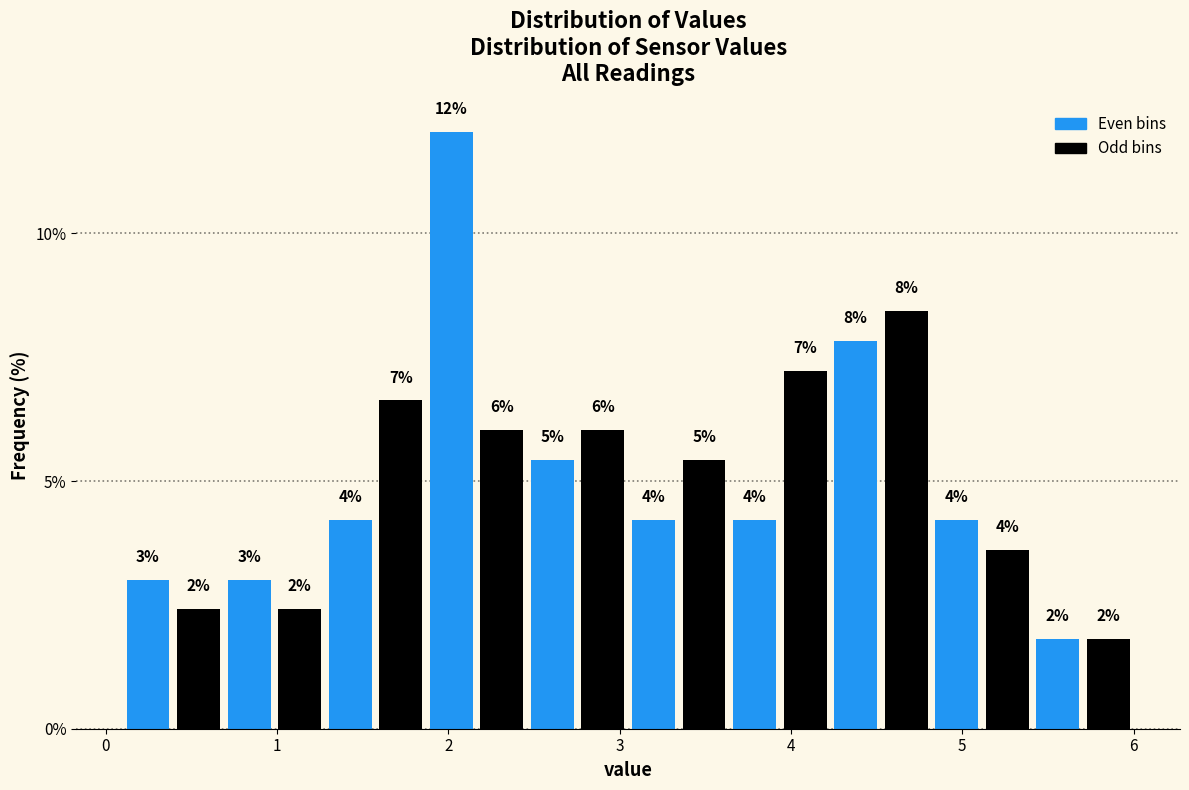

Around what value on the x-axis is the tallest bar? Give the approximate position of its centre, as read against the axis.

2.0